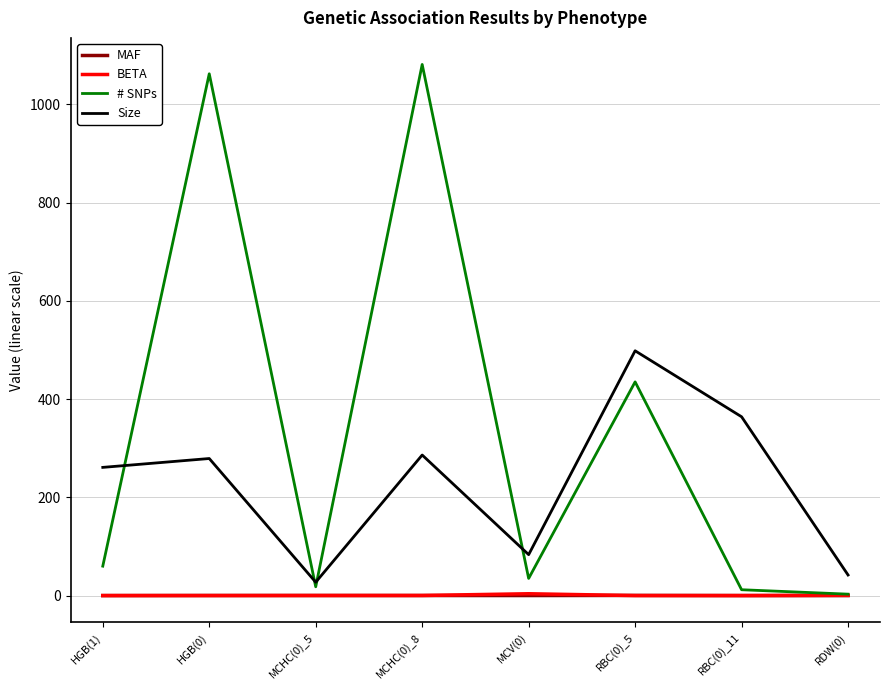

Is it true that MAF equals 0.1 at RDW(0)?

True